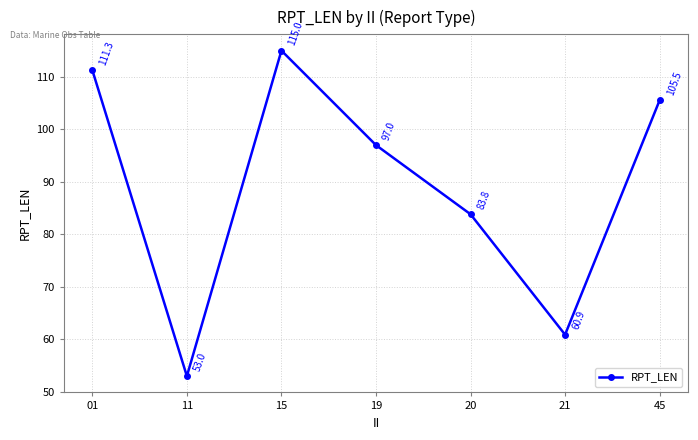

What is the value of the 1st point from the left?

111.3